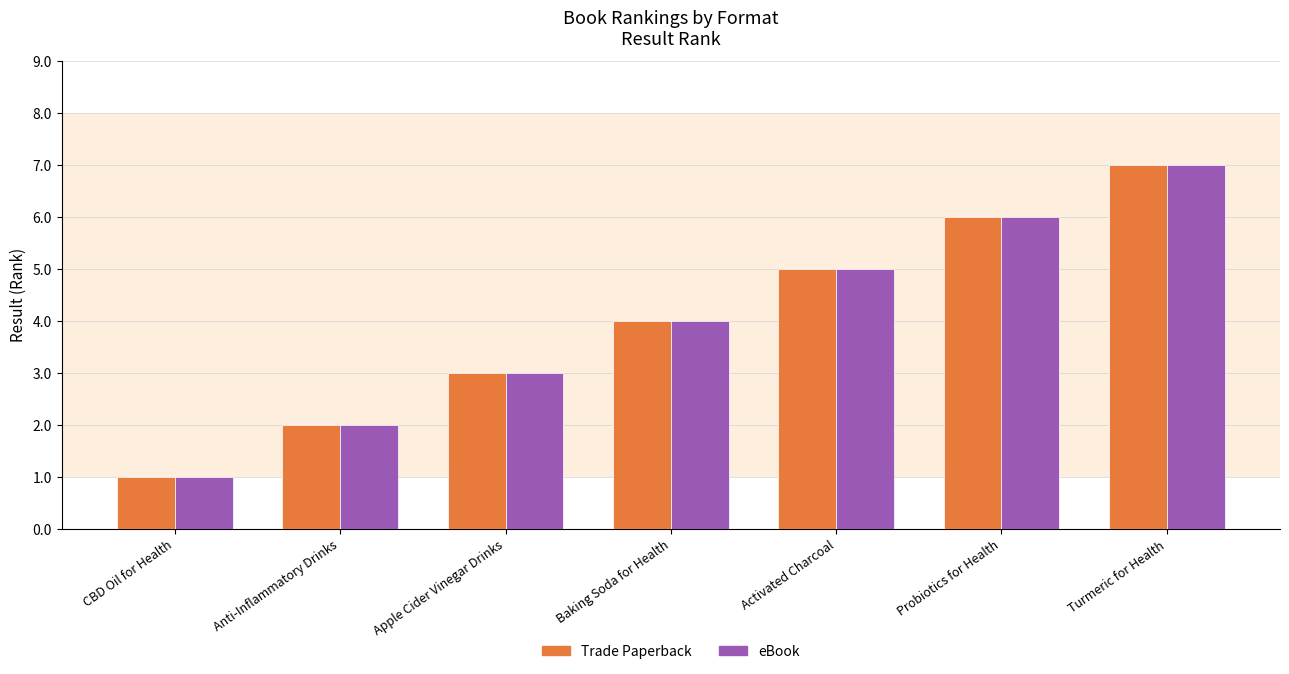

What is the average value of the Trade Paperback series?

4